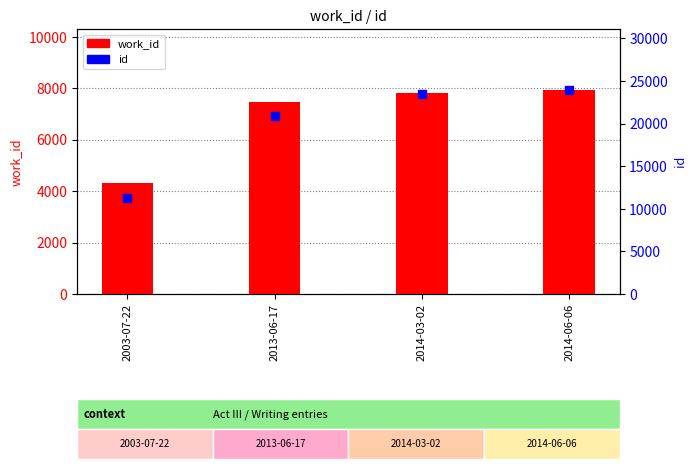

Which series has the largest total across all categories?

id